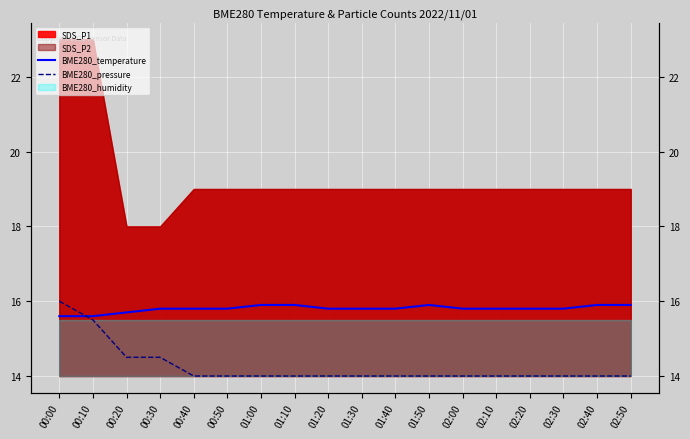

What position from the left is 00:10?

2